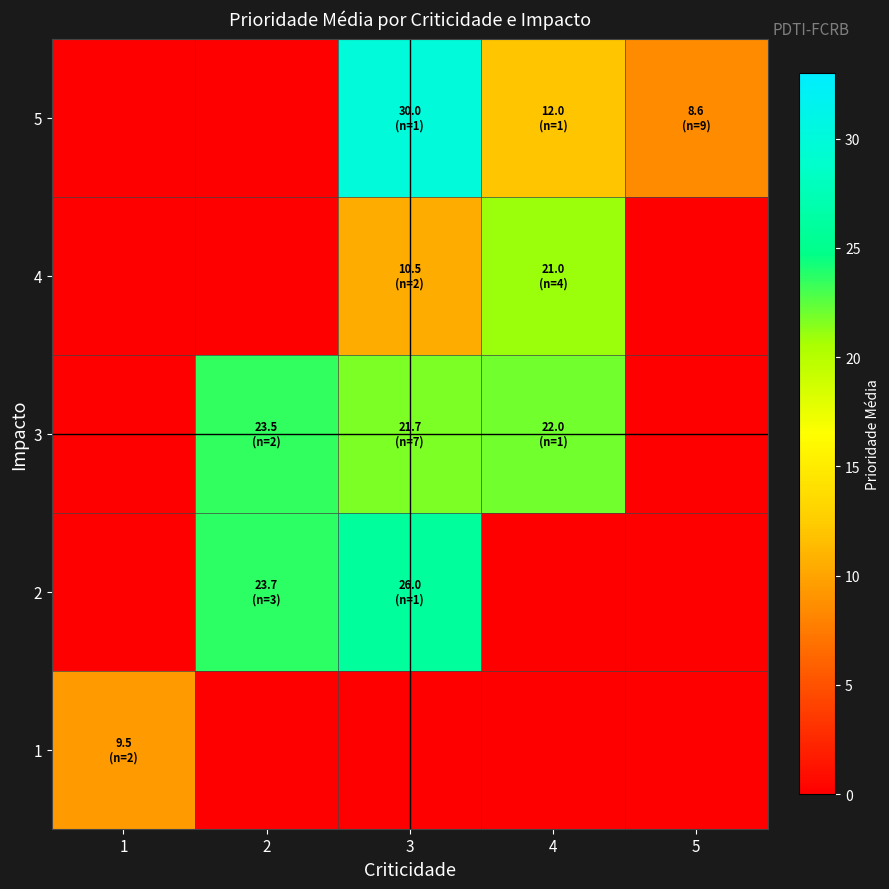

Rank the series by their maximum value, from highest to lowest.

5, 2, 3, 4, 1